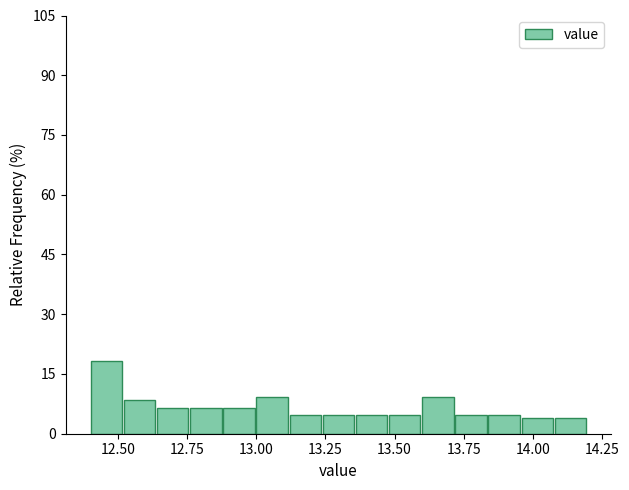

Read against the x-axis, roughly where is the centre of the tallest bar?

12.45